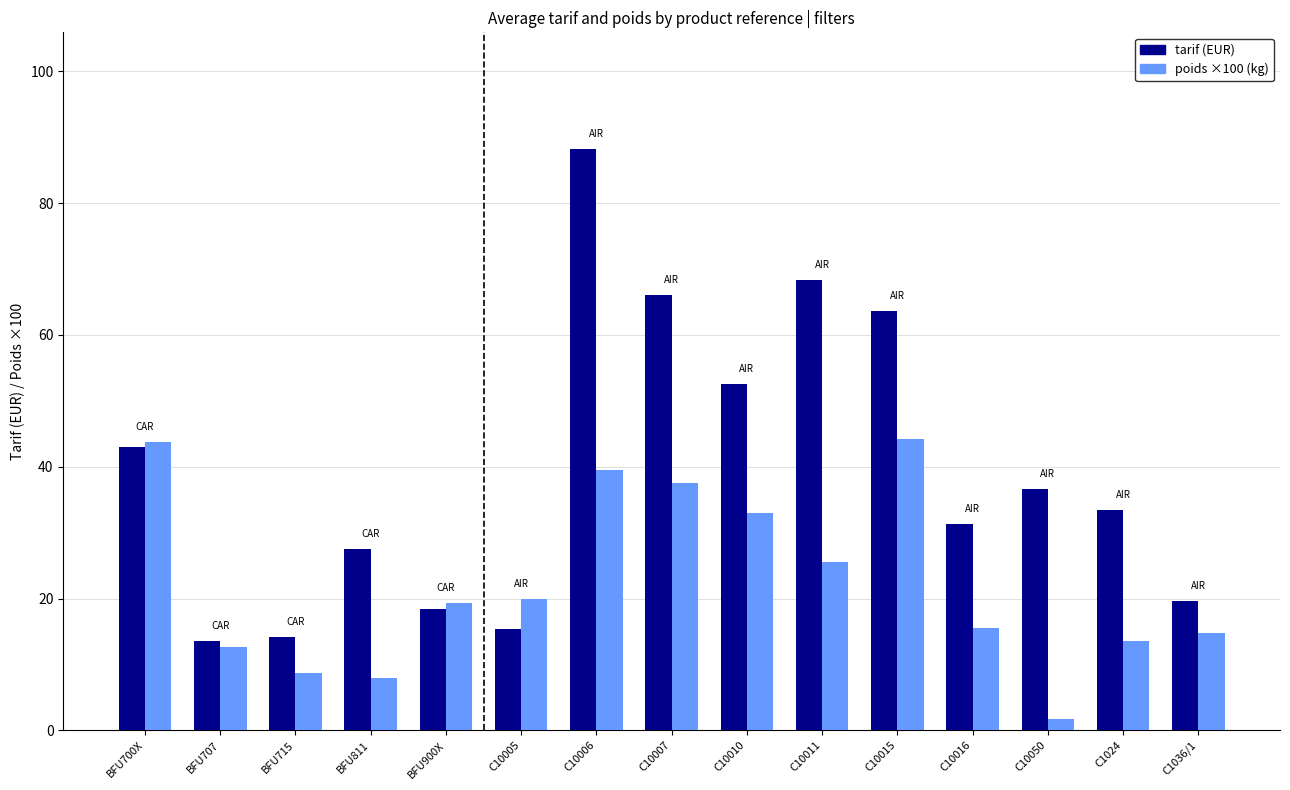

Which series changed the most between BFU811 and C1024?

tarif (EUR)